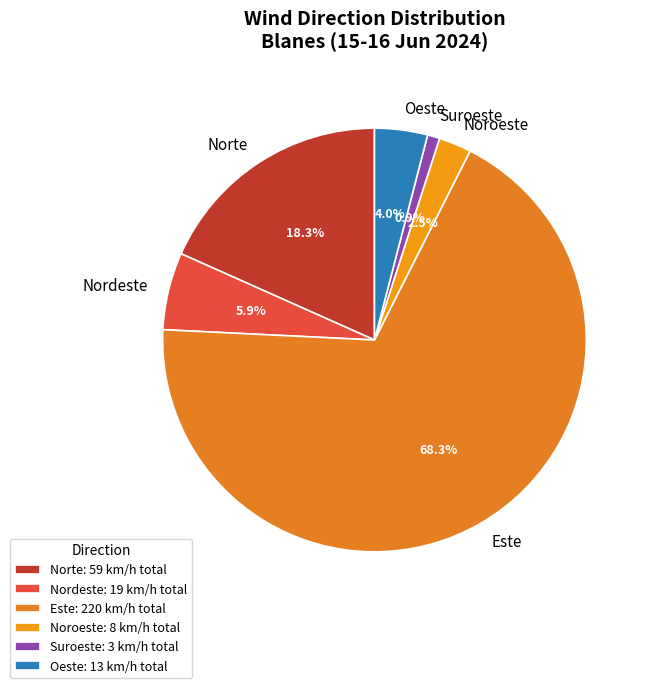

How much of the chart is everything except Norte?

81.7%